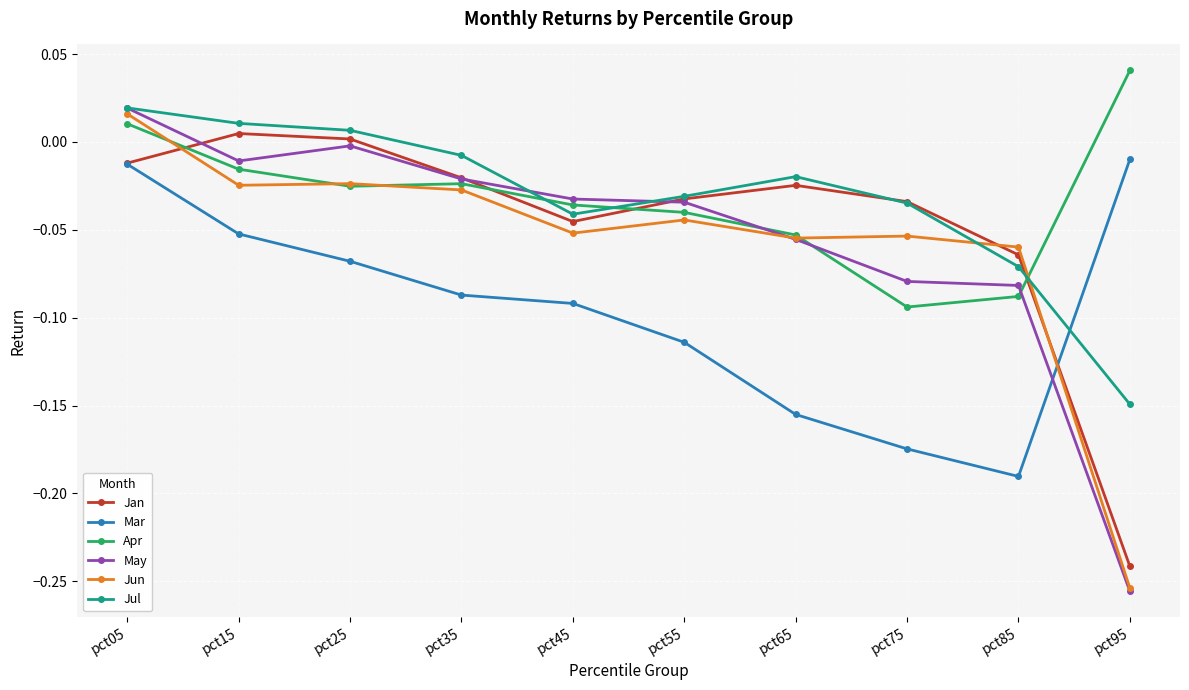

The value of Jul at pct25 is 0.0. True or false?

True